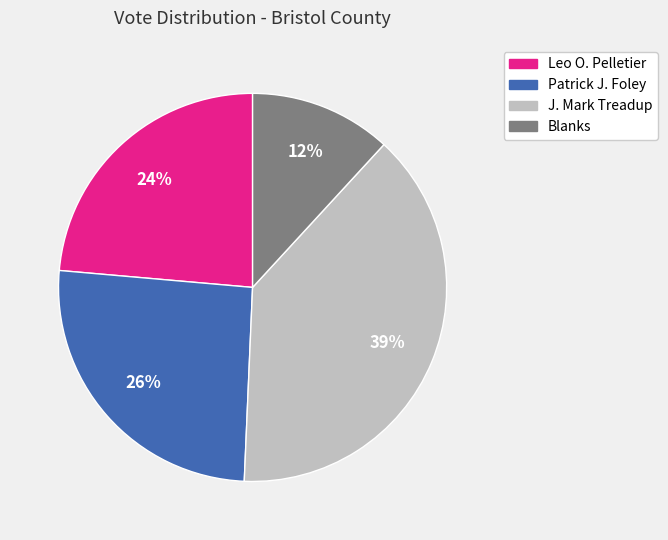

Does any single category account for the majority?

No